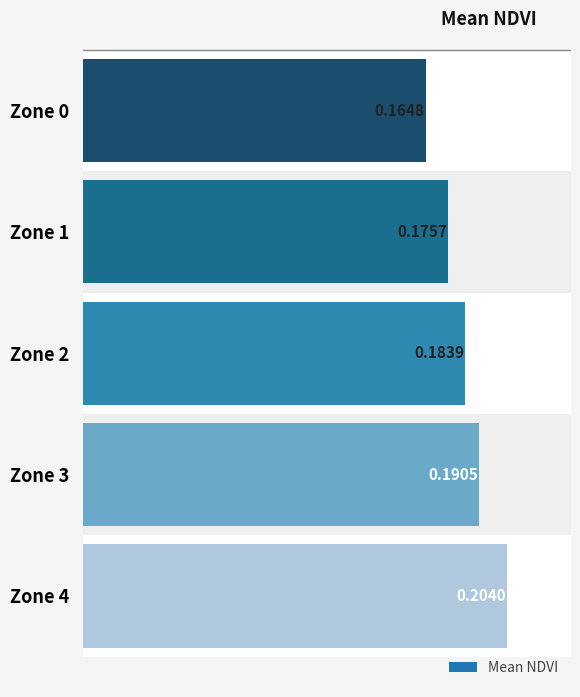

What is the maximum value shown in the chart?

0.2